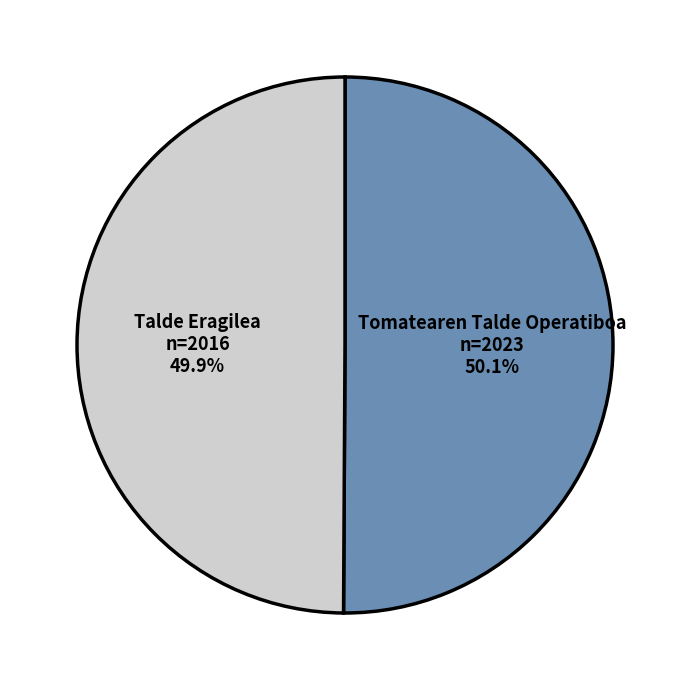

Is there any slice that represents more than half of the pie?

Yes